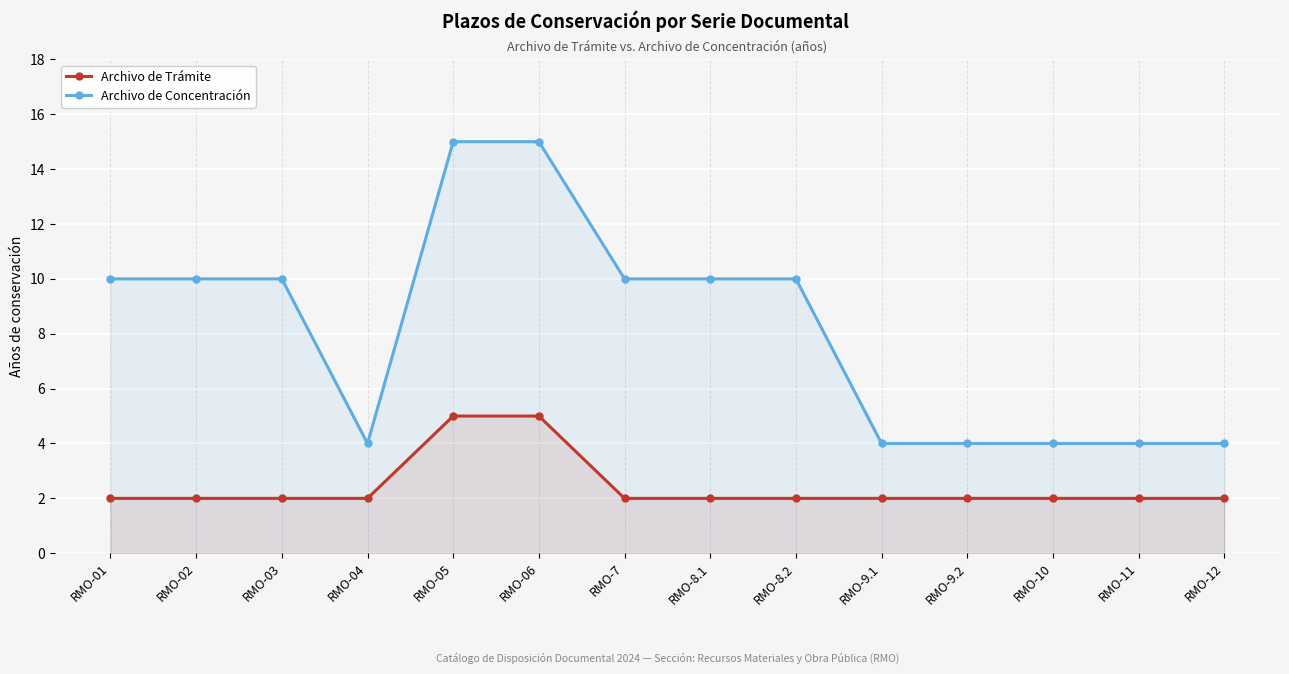

In Archivo de Concentración, how many points are lower than both neighbors (excluding endpoints)?

1